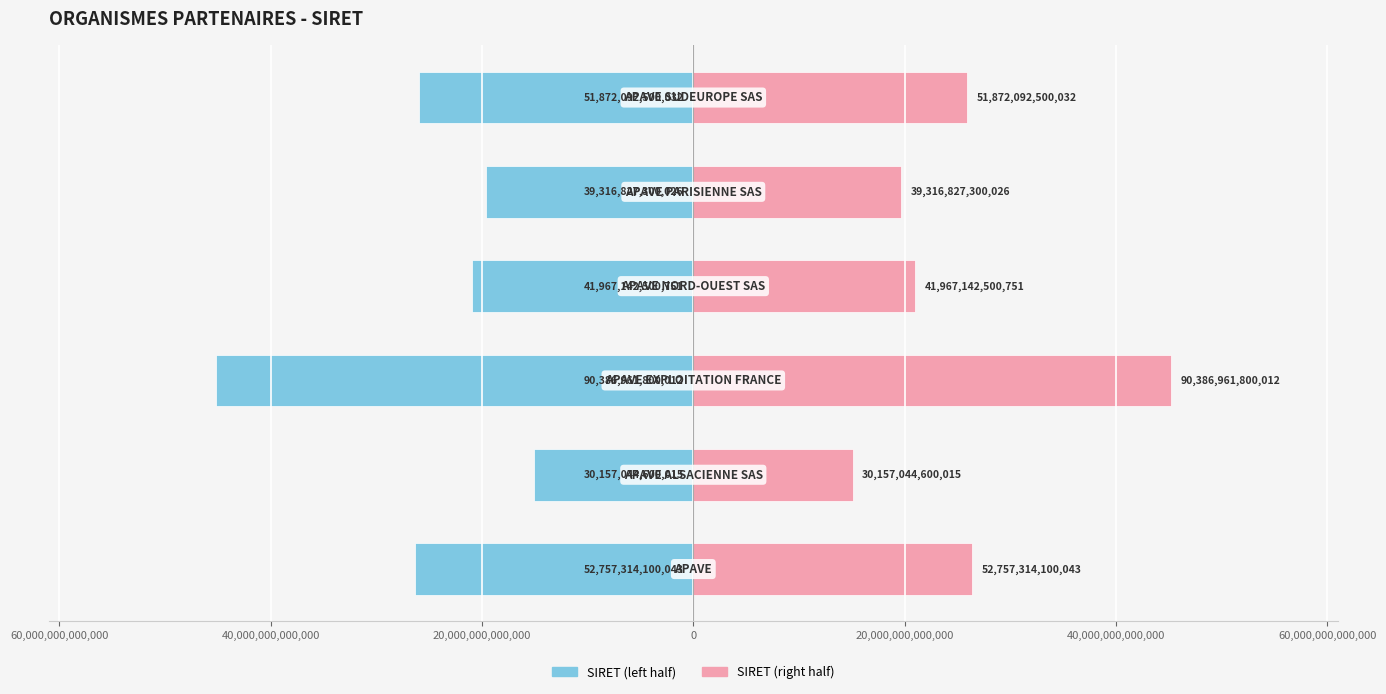

What is the minimum value for SIRET (left half)?

-45193480900006.0